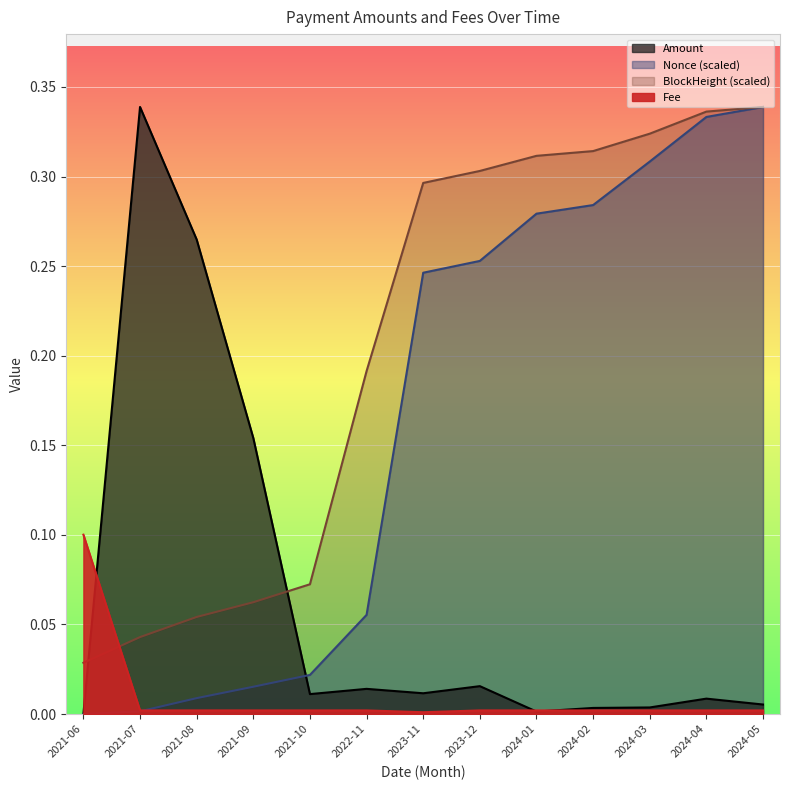

At which category is the sum across all series the highest?

2024-05